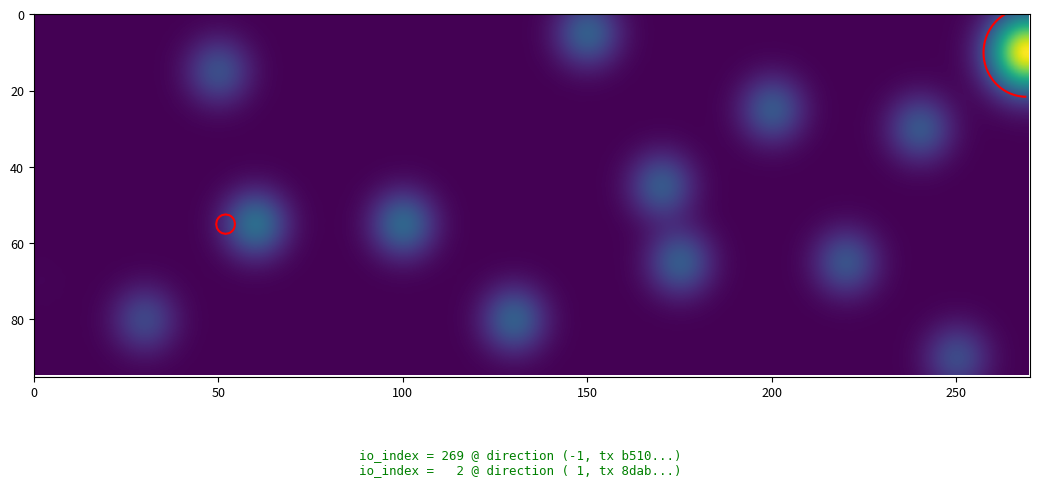

Which series has the widest spread of values?

b510c2ca0812a99141c2c16c8495f0facbfdc16